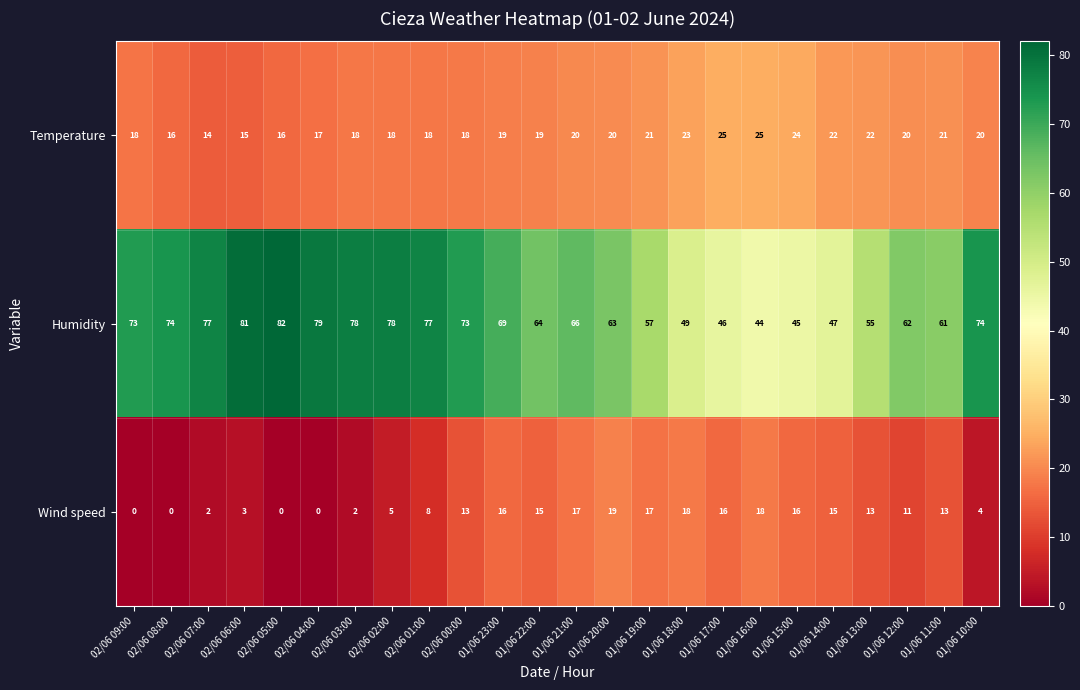

Count the number of data series in this chart.

3